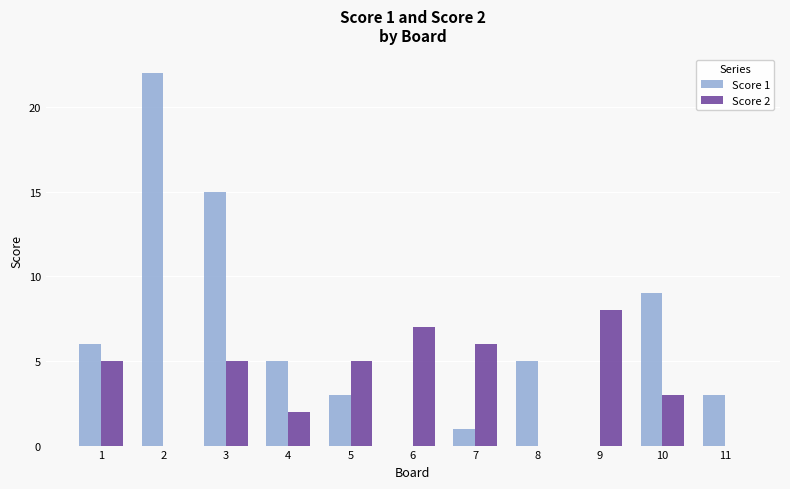

Which series has the largest total across all categories?

Score 1